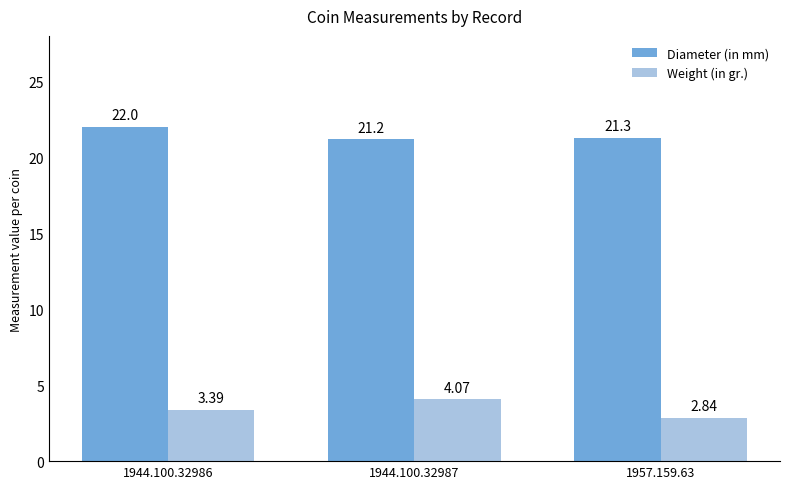

What is the sum of all Weight (in gr.) values?

10.3